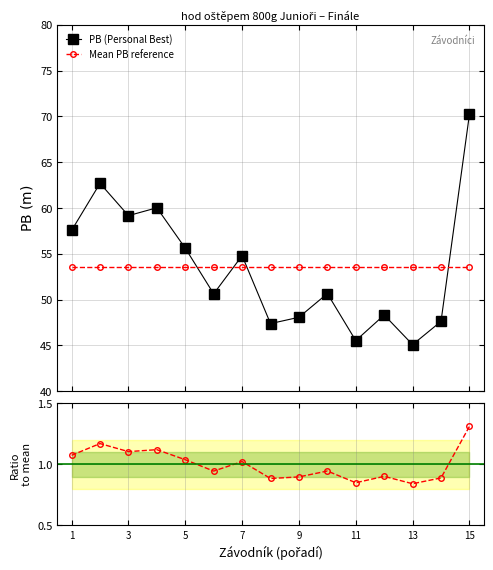

What is the maximum value for Mean PB reference?

53.6